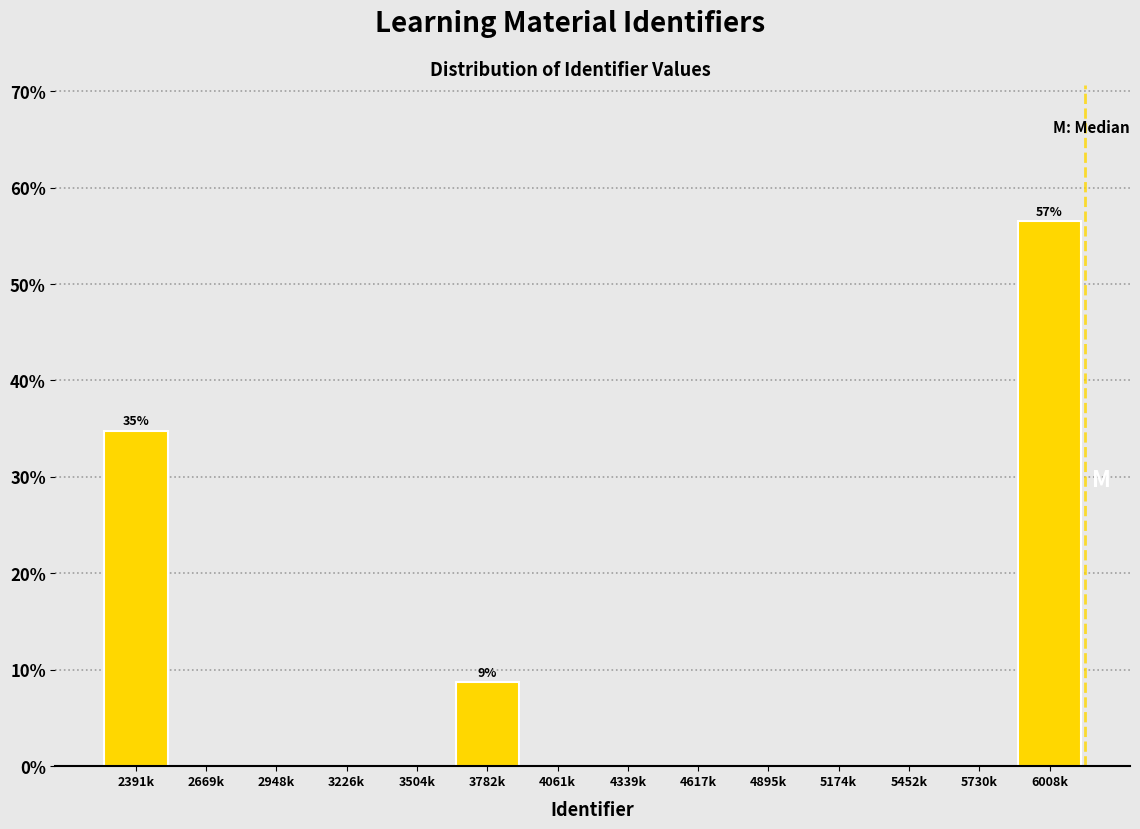

Reading left to right, extract all data points from this chart.

2391k=34.8	2669k=0.0	2948k=0.0	3226k=0.0	3504k=0.0	3782k=8.7	4061k=0.0	4339k=0.0	4617k=0.0	4895k=0.0	5174k=0.0	5452k=0.0	5730k=0.0	6008k=56.5